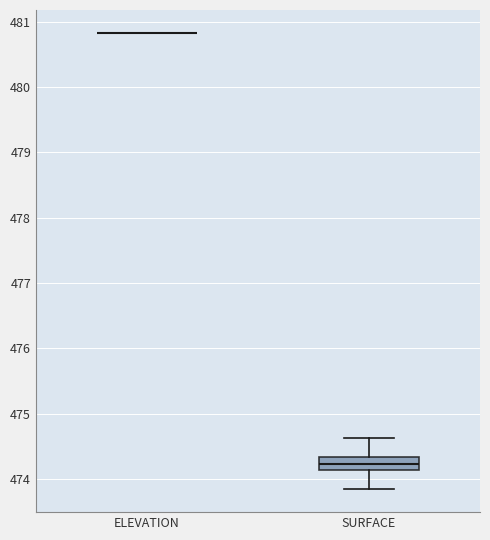

Which box is the tallest, from its lower edge to its upper edge?

SURFACE